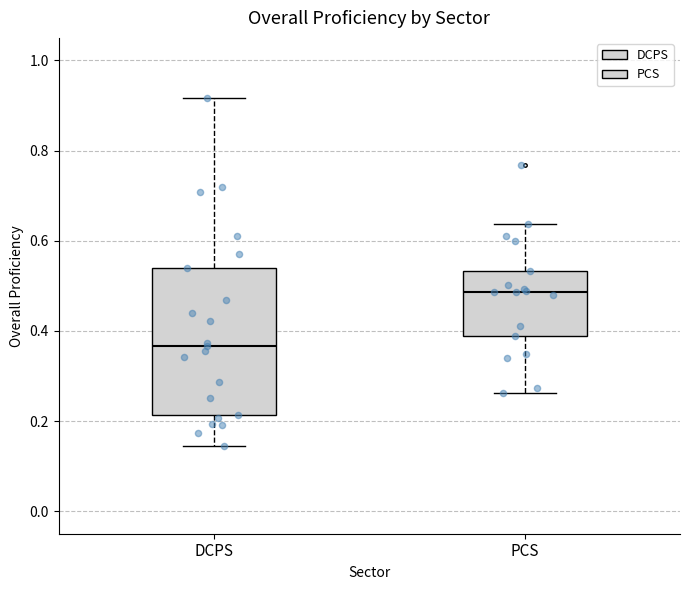

Comparing the boxes themselves (not the whiskers), which one is the tallest?

DCPS